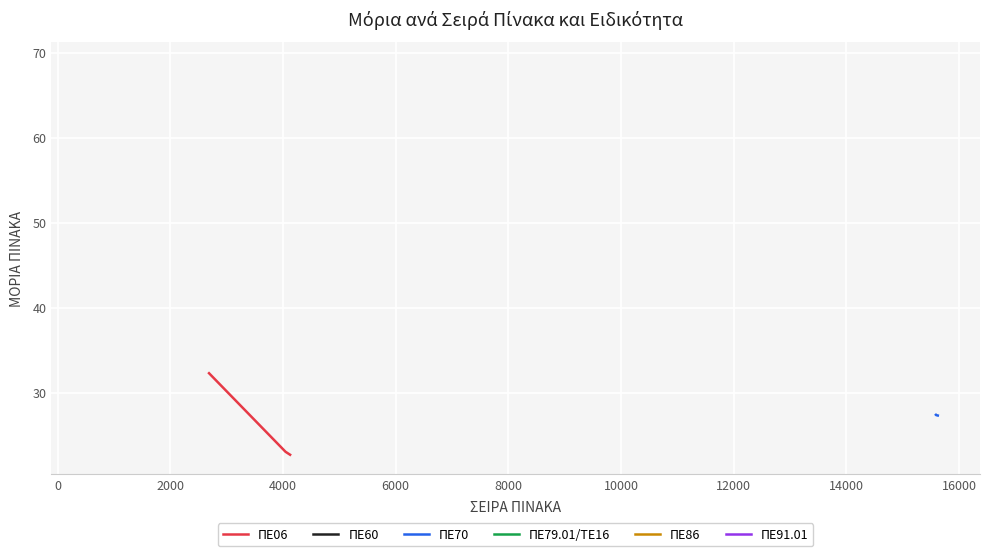

List the series in order of their peak value, highest first.

ΠΕ06, ΠΕ70